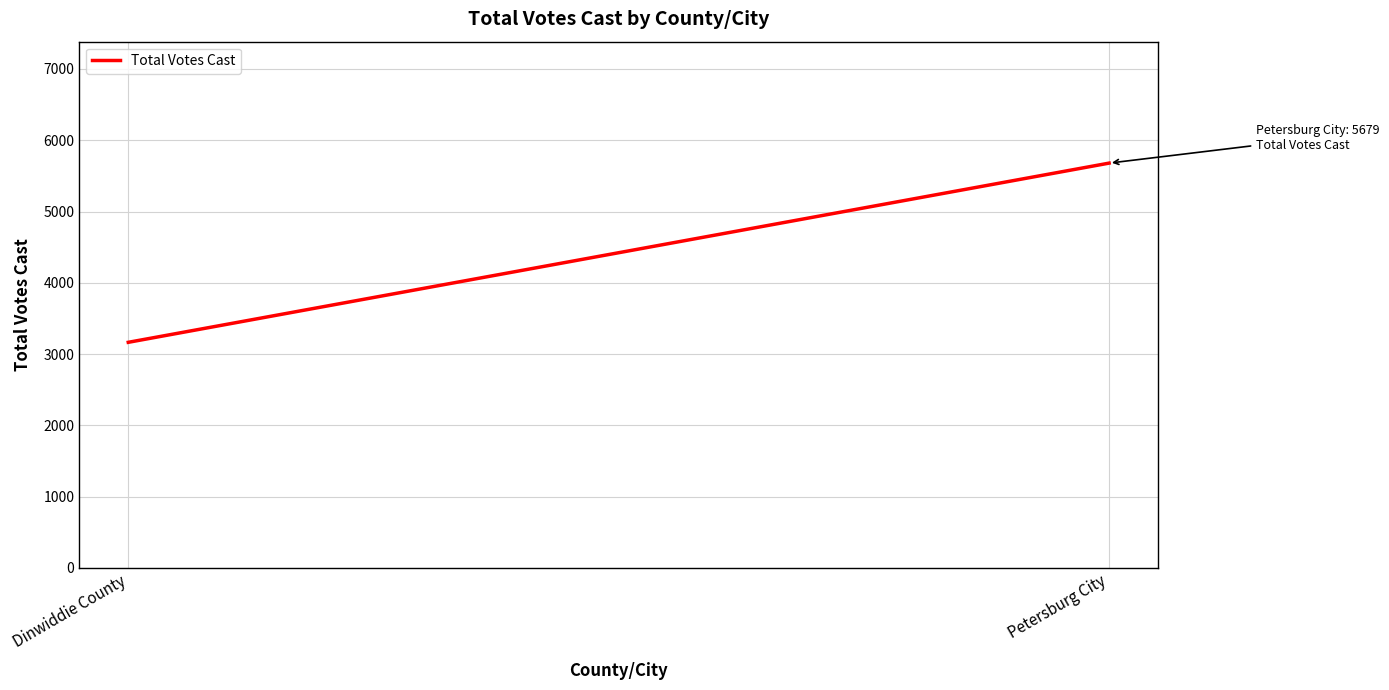

What is the approximate value at Dinwiddie County, to the nearest 50?

3150